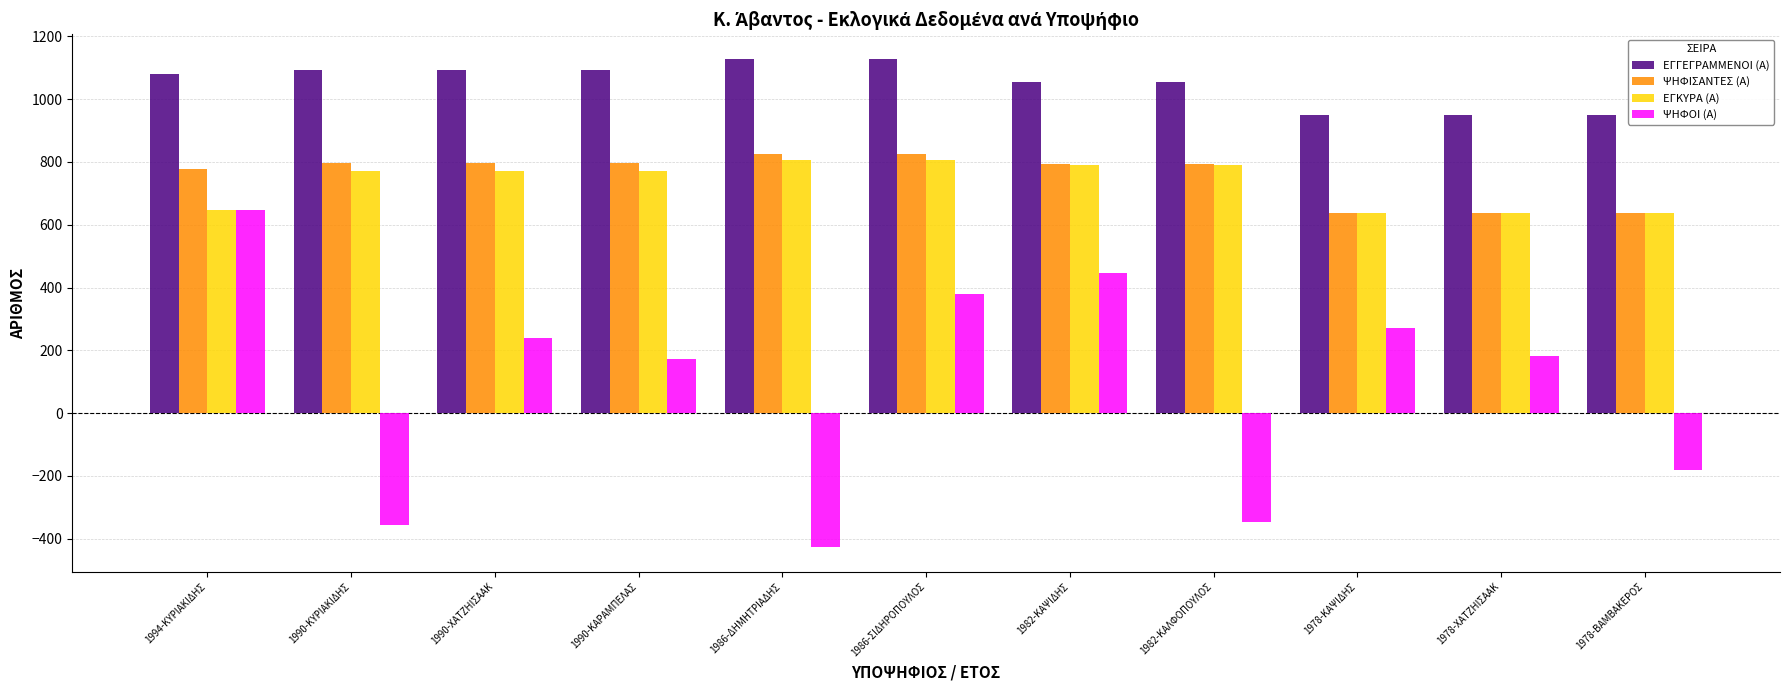

Which series has the largest range (max minus min)?

ΨΗΦΟΙ (Α)